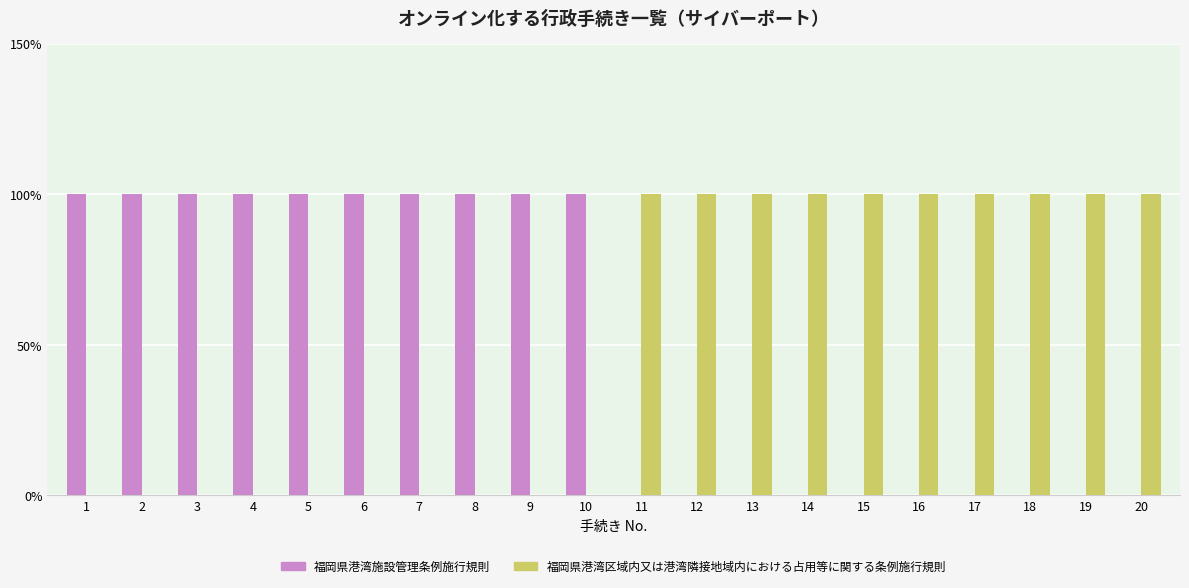

Does the chart contain stacked bars?

No